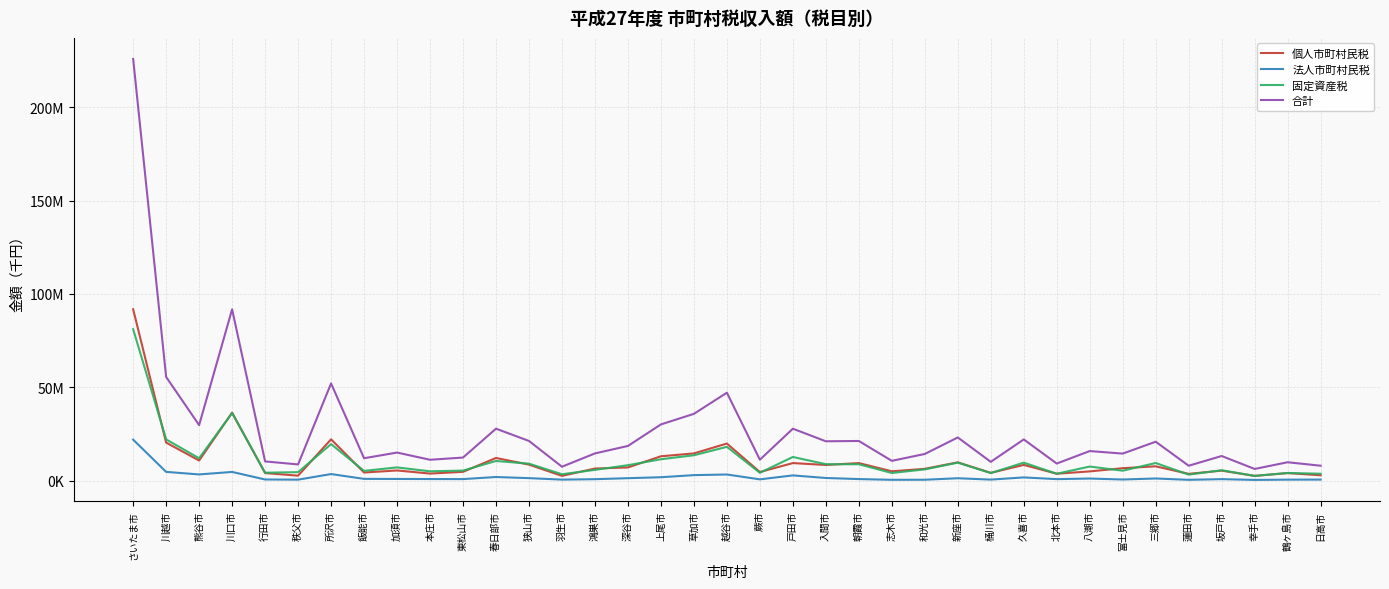

Does the chart have visible grid lines?

Yes